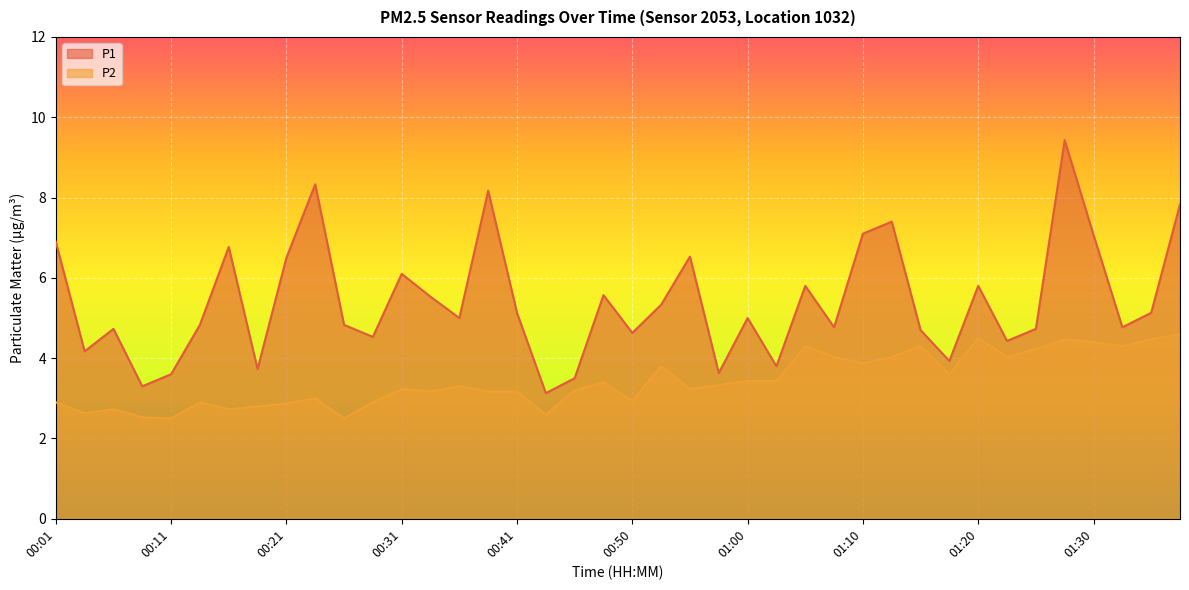

What is the label of the 2nd point from the right?

01:35